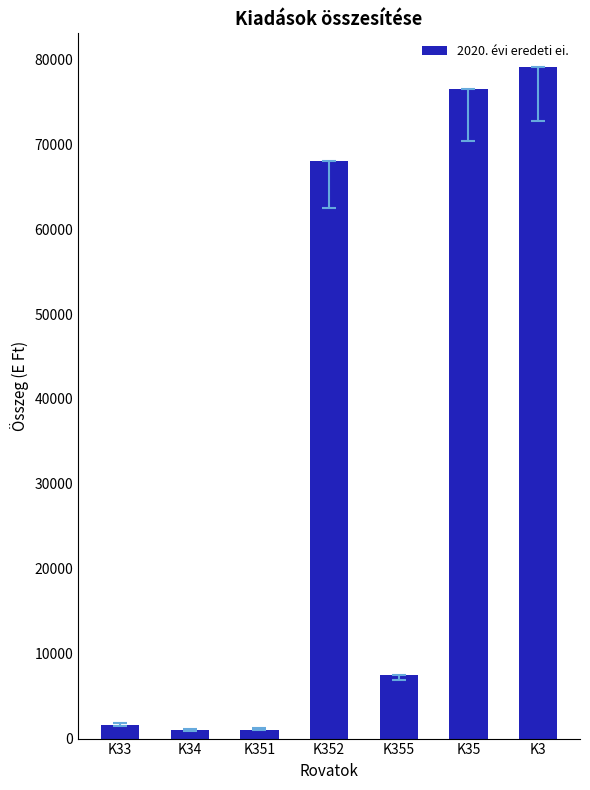

Which has a higher value, K34 or K35?

K35